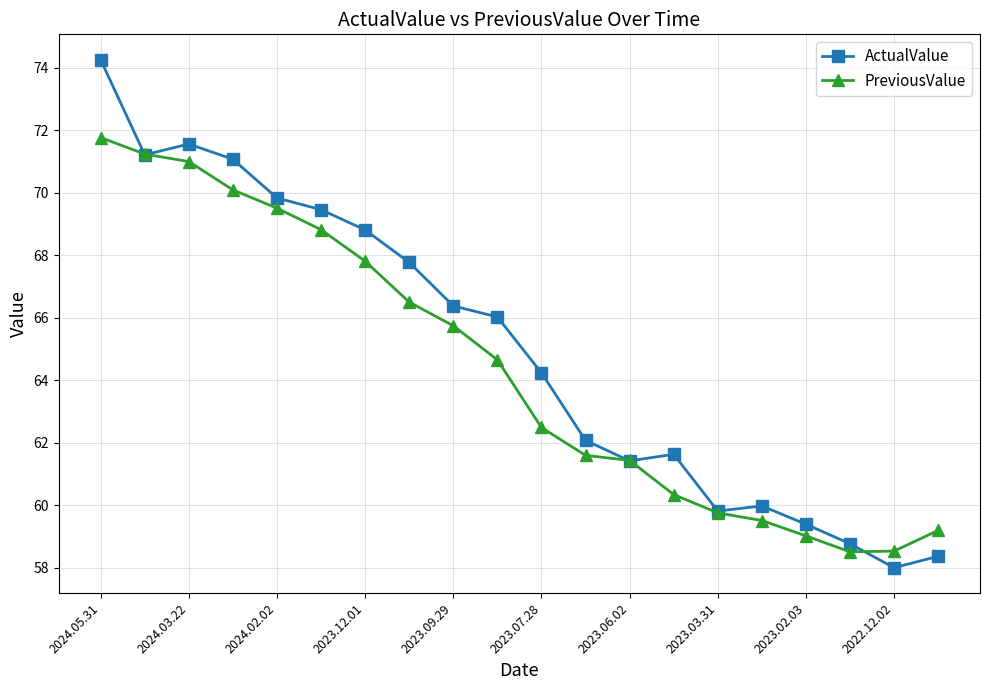

List the series in order of their peak value, lowest first.

PreviousValue, ActualValue